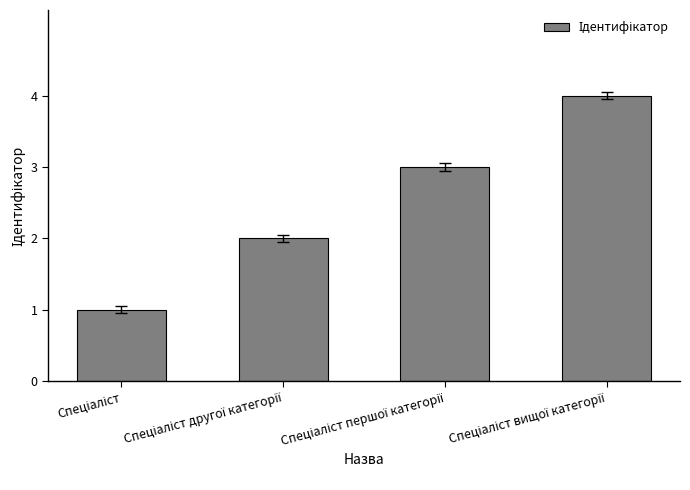

What is the maximum value shown in the chart?

4